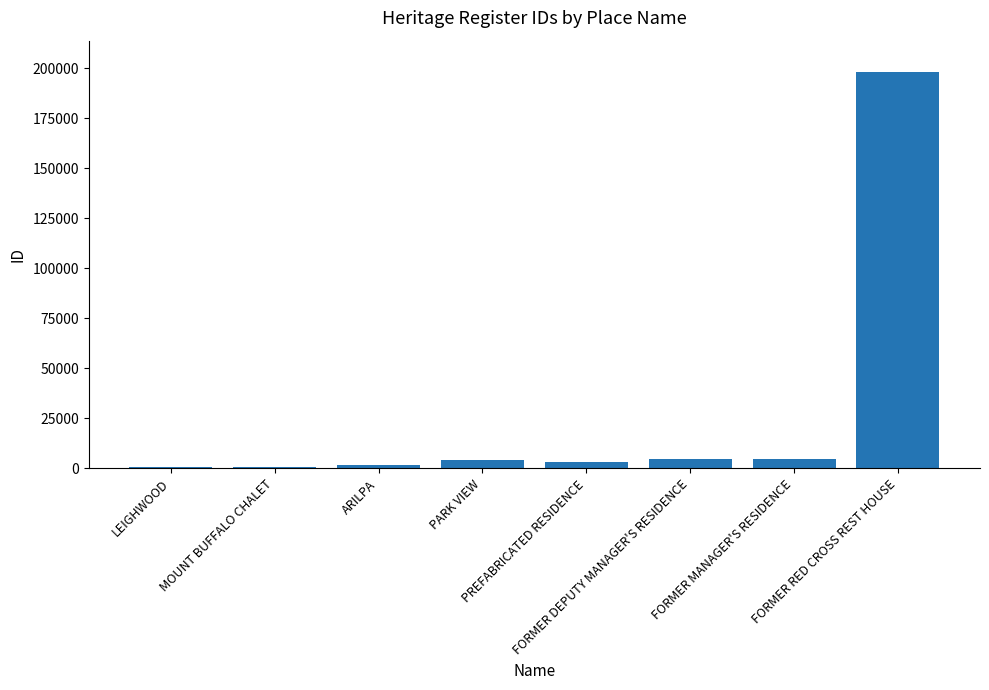

What is the change in value from LEIGHWOOD to PREFABRICATED RESIDENCE?

+2650